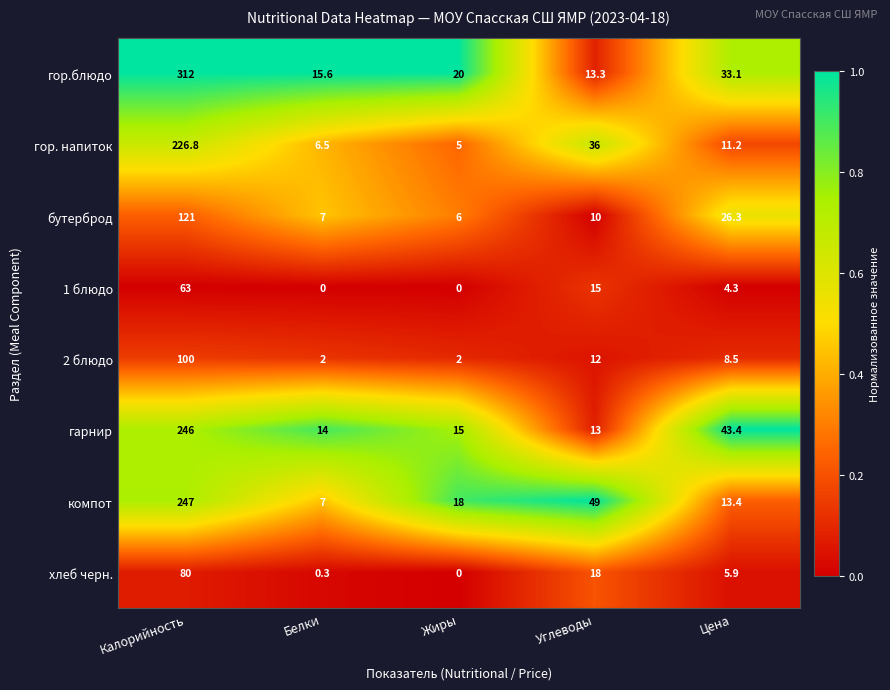

What is the difference between the second highest and minimum values in the гарнир series?

30.4